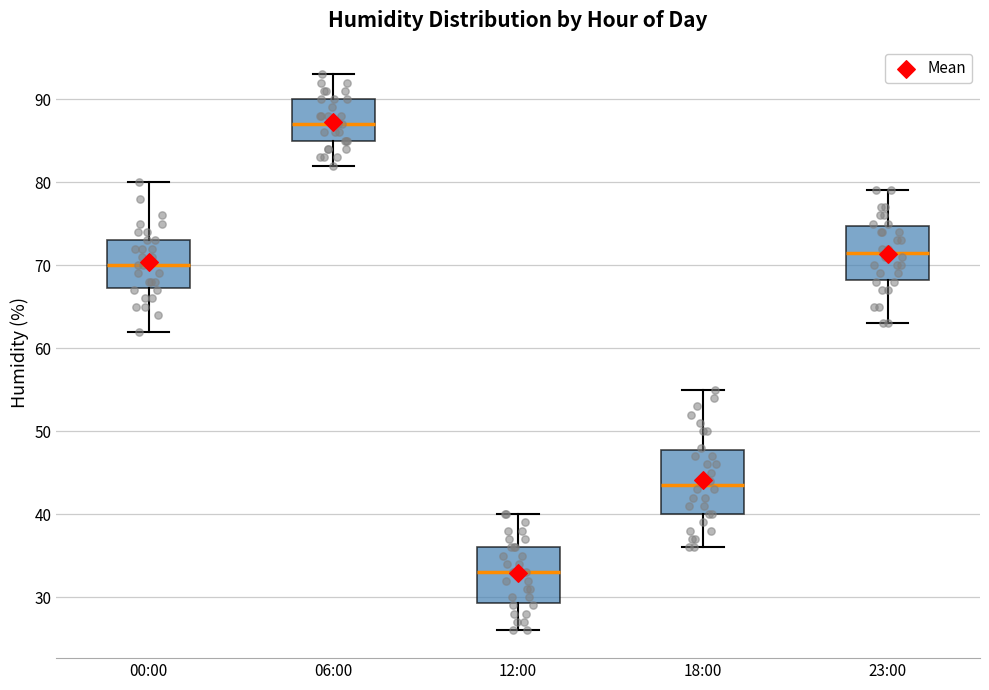

Which box is the tallest, from its lower edge to its upper edge?

18:00